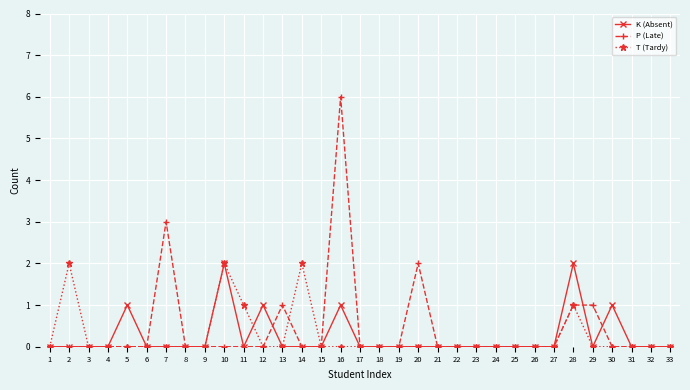

How many lines are shown in the chart?

3